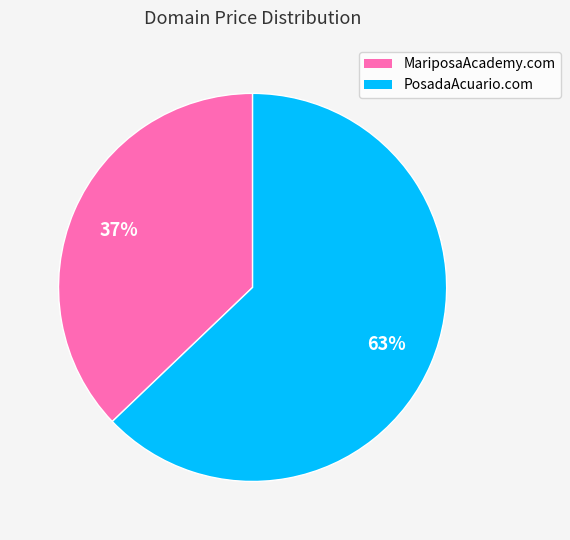

Combined, do PosadaAcuario.com and MariposaAcademy.com account for over 50%?

Yes